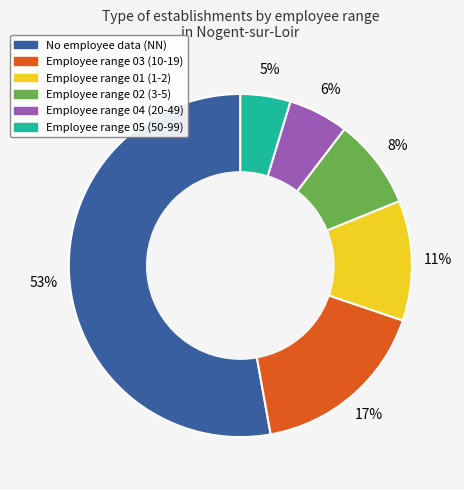

Is there any slice that represents more than half of the pie?

Yes